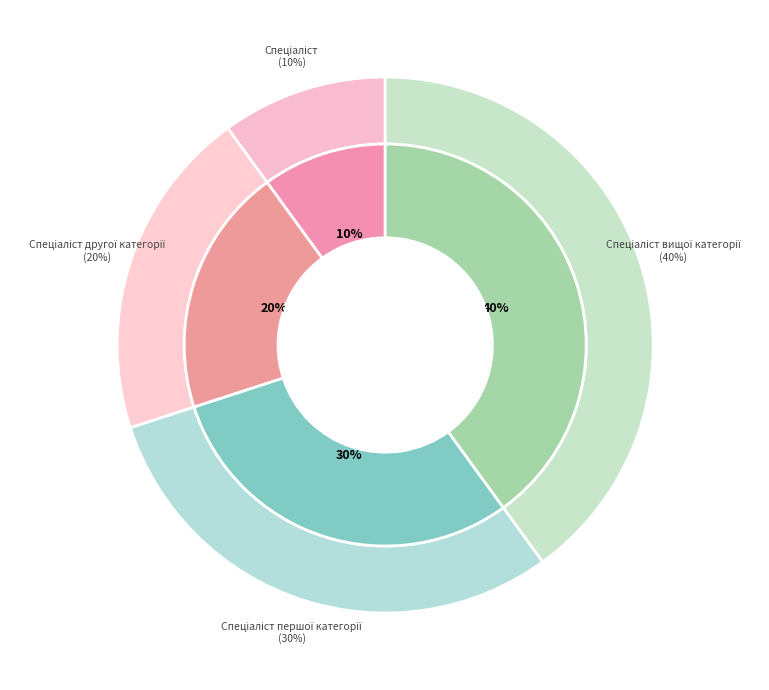

How many slices are in this pie chart?

4